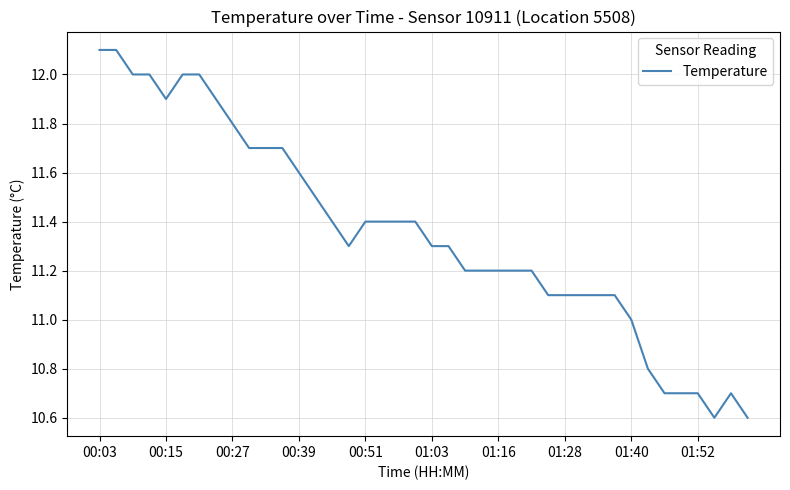

Reading left to right, transcribe all the data shown in this chart.

12.1	12.1	12.0	12.0	11.9	12.0	12.0	11.9	11.8	11.7	11.7	11.7	11.6	11.5	11.4	11.3	11.4	11.4	11.4	11.4	11.3	11.3	11.2	11.2	11.2	11.2	11.2	11.1	11.1	11.1	11.1	11.1	11.0	10.8	10.7	10.7	10.7	10.6	10.7	10.6